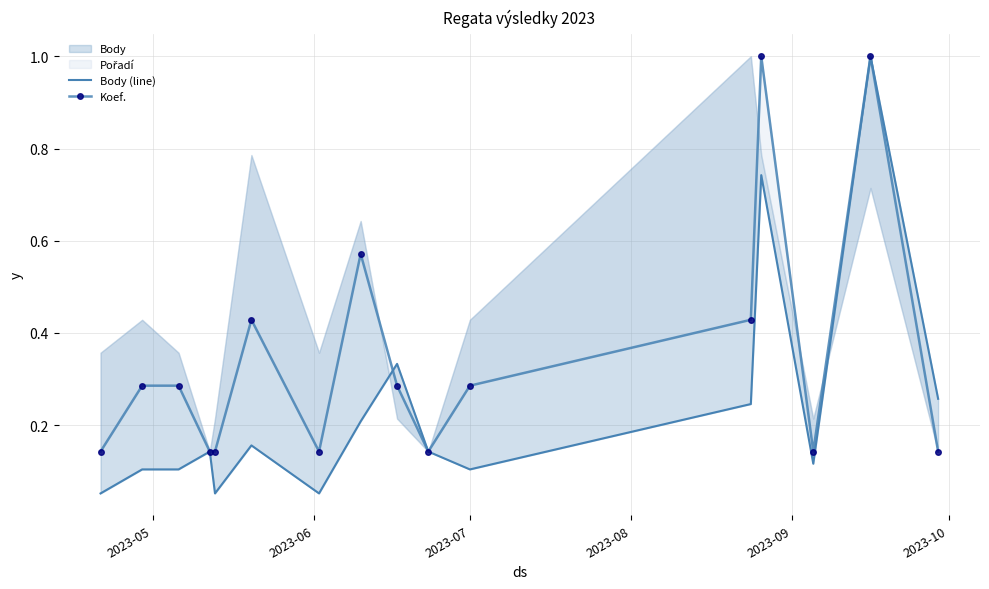

What is the difference between the maximum and minimum values in the Koef. series?

0.9